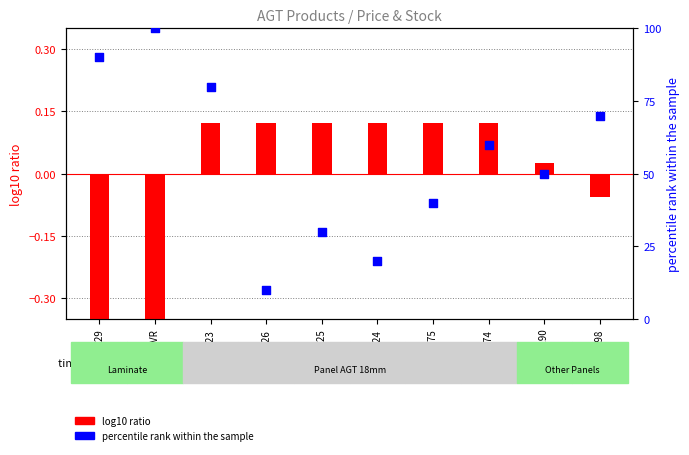

Which series has the largest total across all categories?

percentile rank within the sample